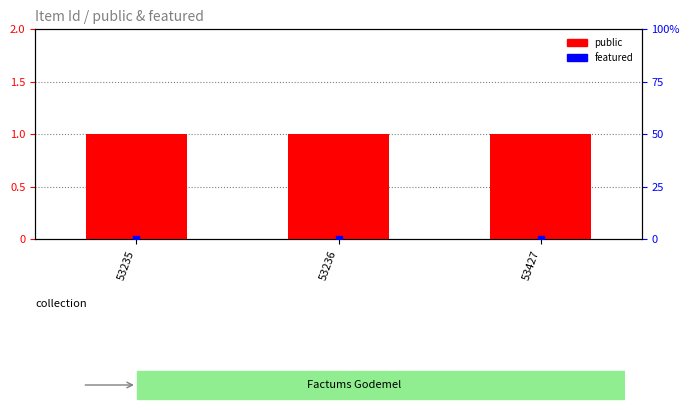

At how many categories does at least one series exceed 0?

3